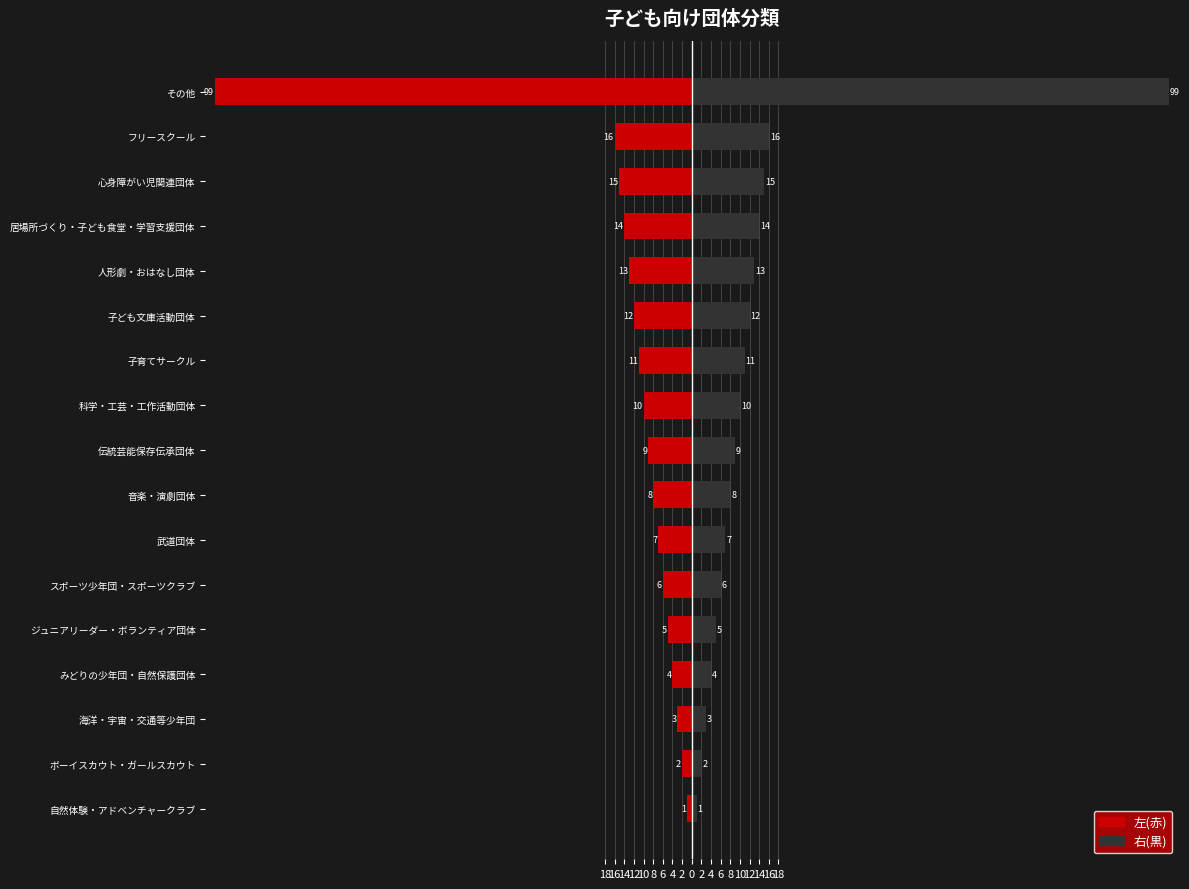

True or false: 左(赤) has a value of -1 at ボーイスカウト・ガールスカウト.

False